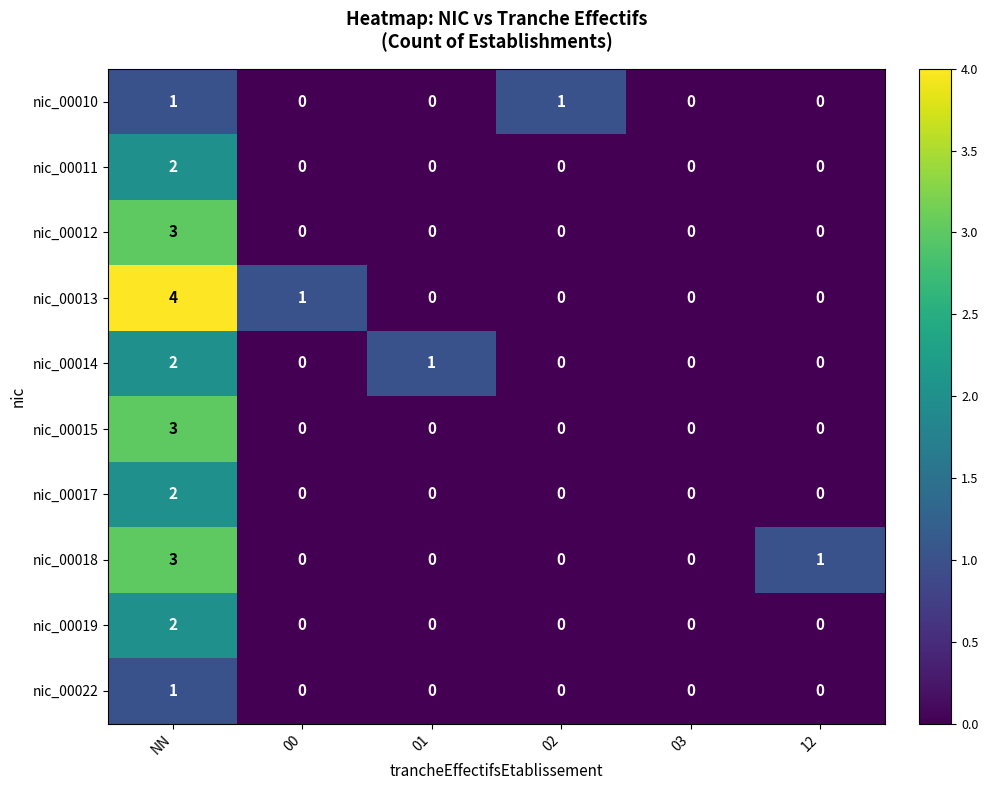

True or false: nic_00017 has a value of 1 at 00.

False